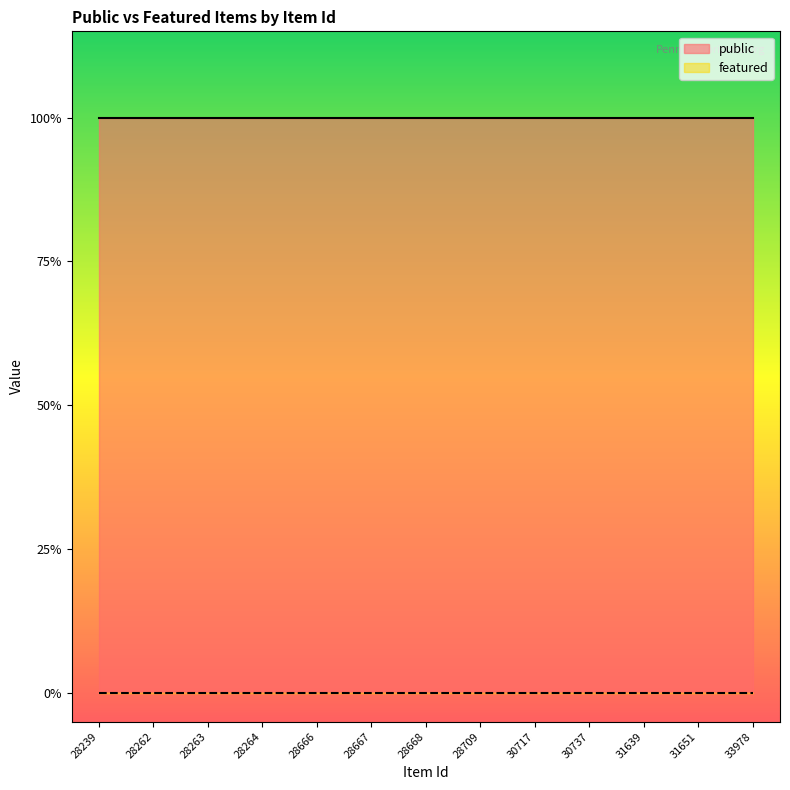

Is it true that featured equals 0 at 28667?

True